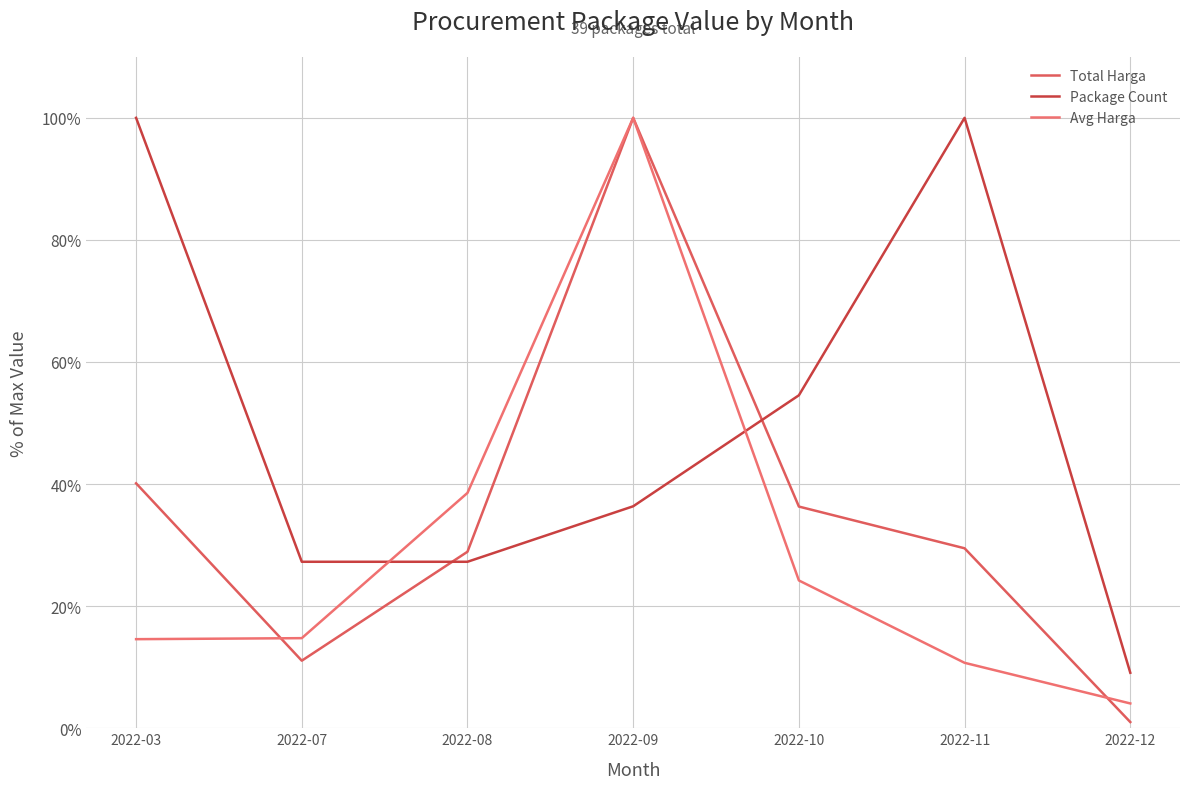

What is the difference between the highest and lowest values at 2022-03?

85.4